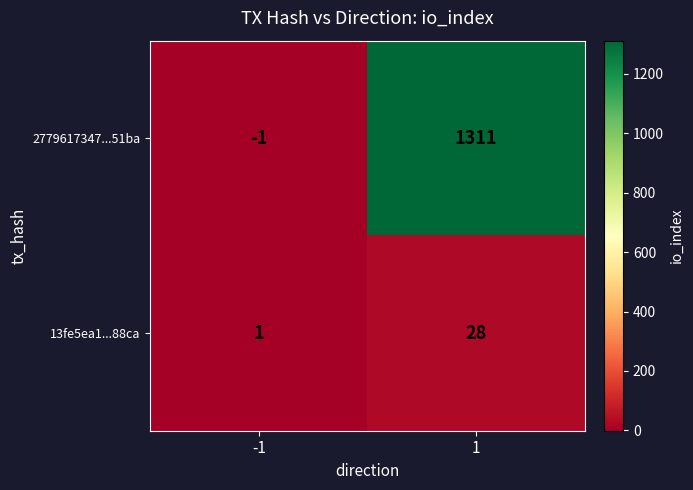

List the series in order of their peak value, lowest first.

13fe5ea1...88ca, 2779617347...51ba